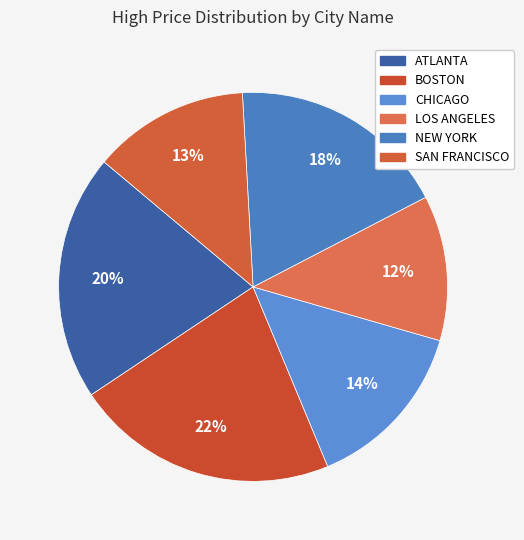

Is there a majority slice in this chart?

No